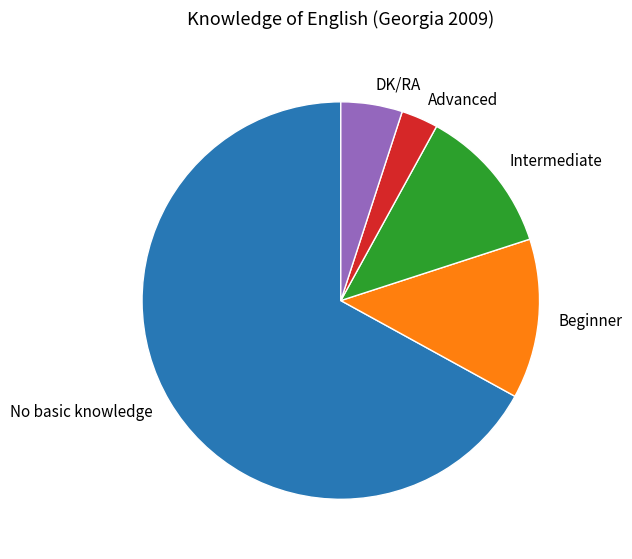

Combined, do No basic knowledge and Intermediate account for over 50%?

Yes